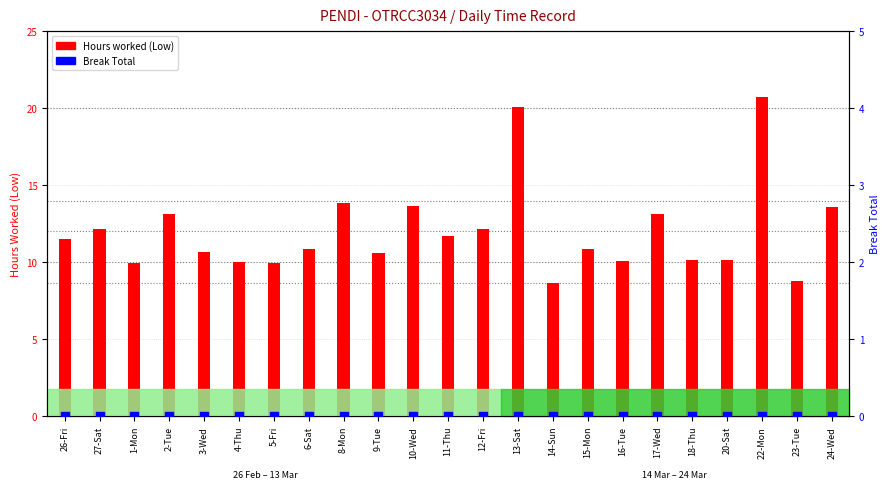

What are all the series names shown in the legend?

Hours worked (Low), Break Total